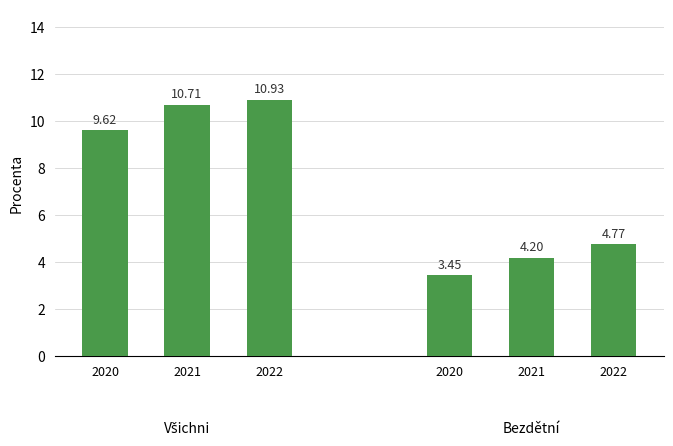

How many distinct data groups are displayed?

2